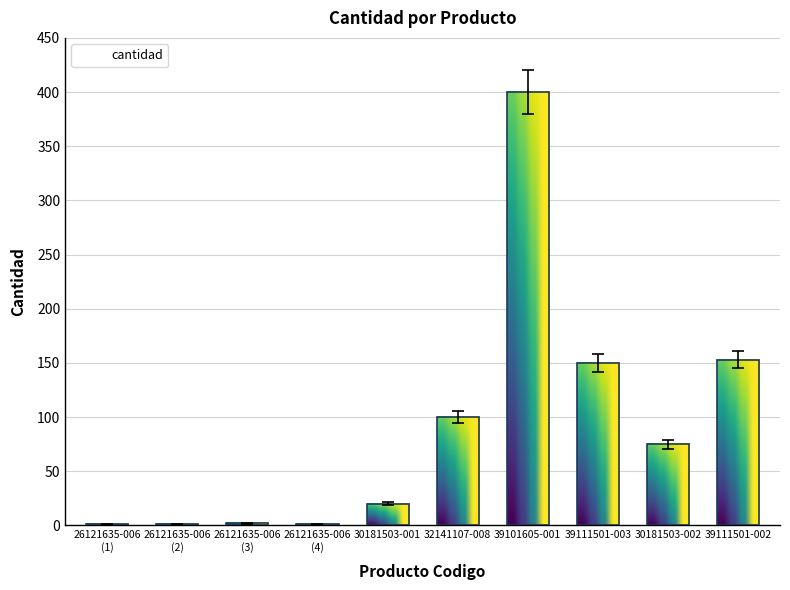

Does the chart contain any negative values?

No